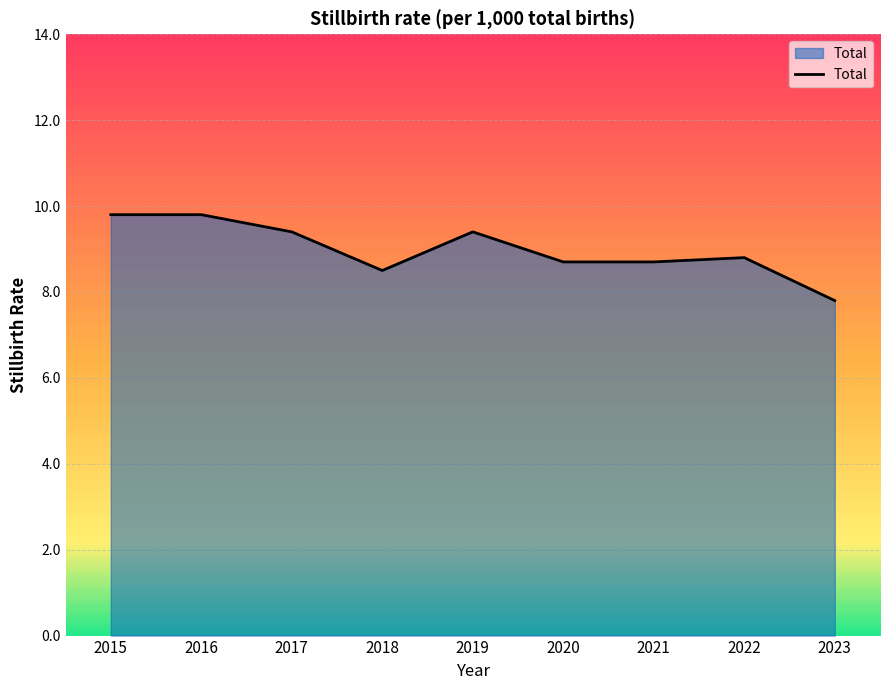

Reading left to right, extract all data points from this chart.

9.8	9.8	9.4	8.5	9.4	8.7	8.7	8.8	7.8